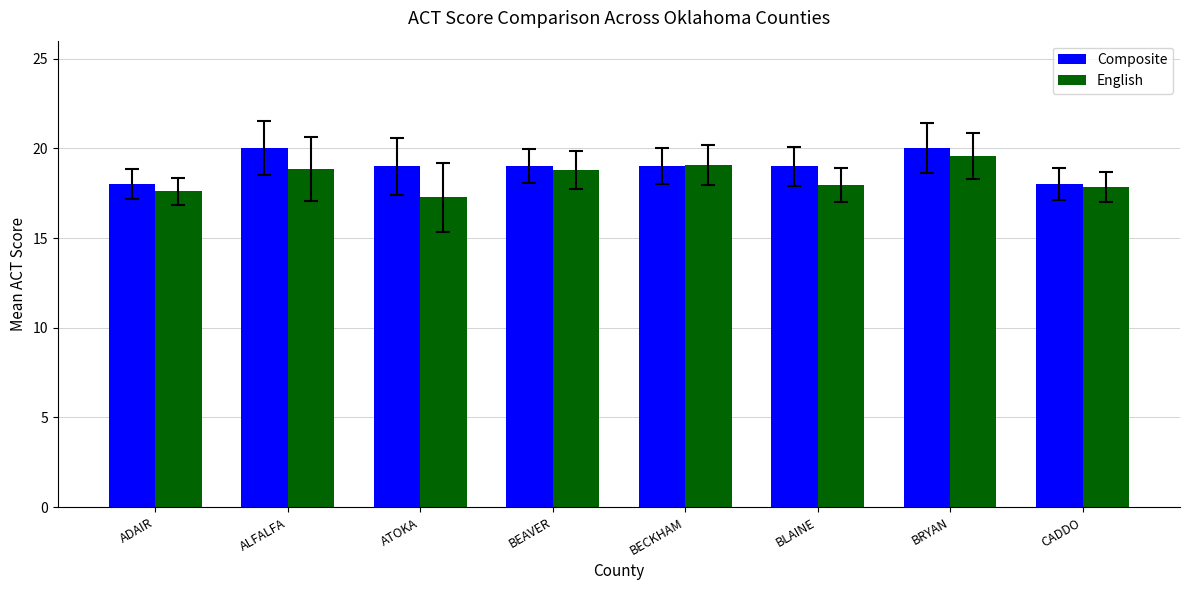

What is the average value of the English series?

18.4